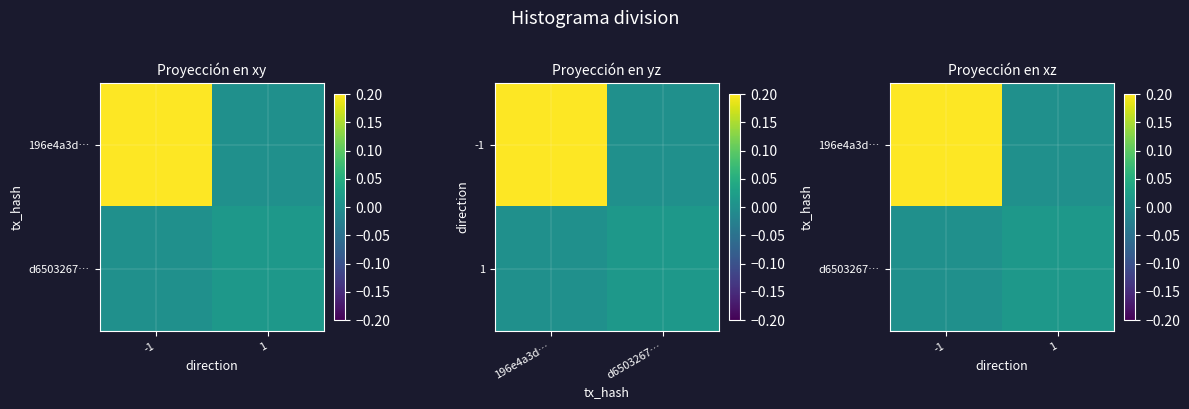

At which category is the sum across all series the highest?

-1